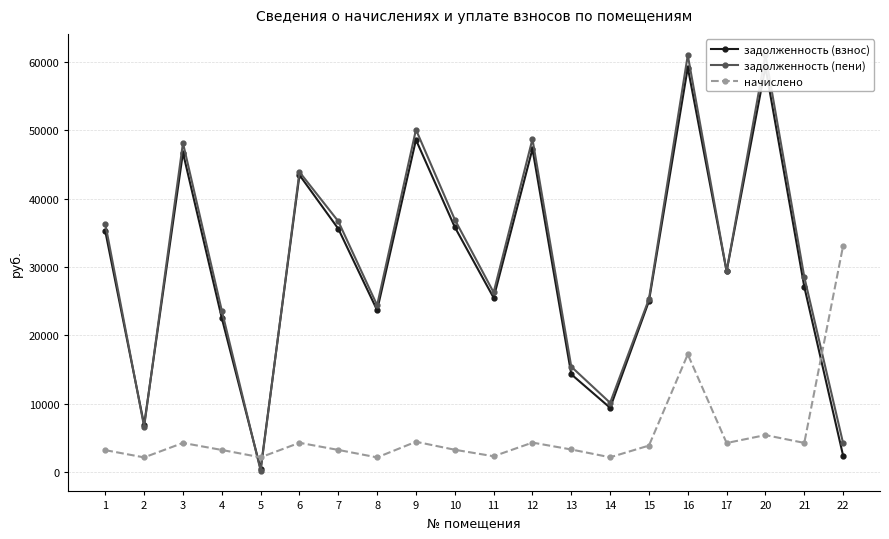

Does the chart display data point markers on the line(s)?

Yes